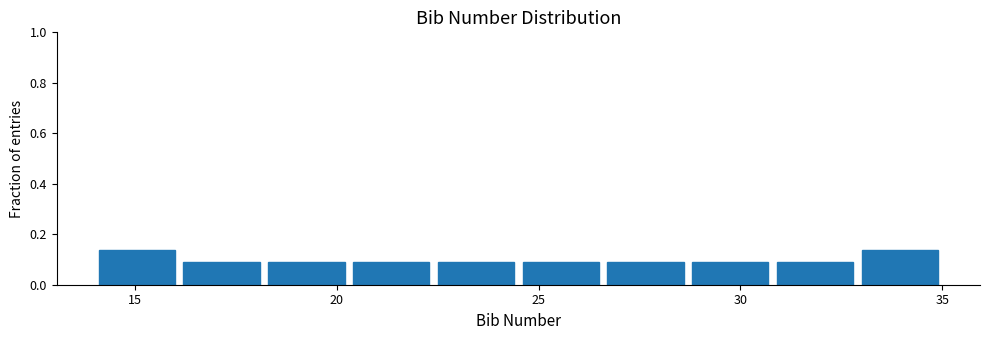

Reading left to right, list every bar in this chart as the range it spans on the x-axis followed by its height. Neither the bar edges nor the heights are printed on the chart, so give them approximately, as read against the axes.

14.0 to 16.1: 0.14
16.1 to 18.2: 0.10
18.2 to 20.3: 0.10
20.3 to 22.4: 0.10
22.4 to 24.5: 0.10
24.5 to 26.6: 0.10
26.6 to 28.7: 0.10
28.7 to 30.8: 0.10
30.8 to 32.9: 0.10
32.9 to 35.0: 0.14